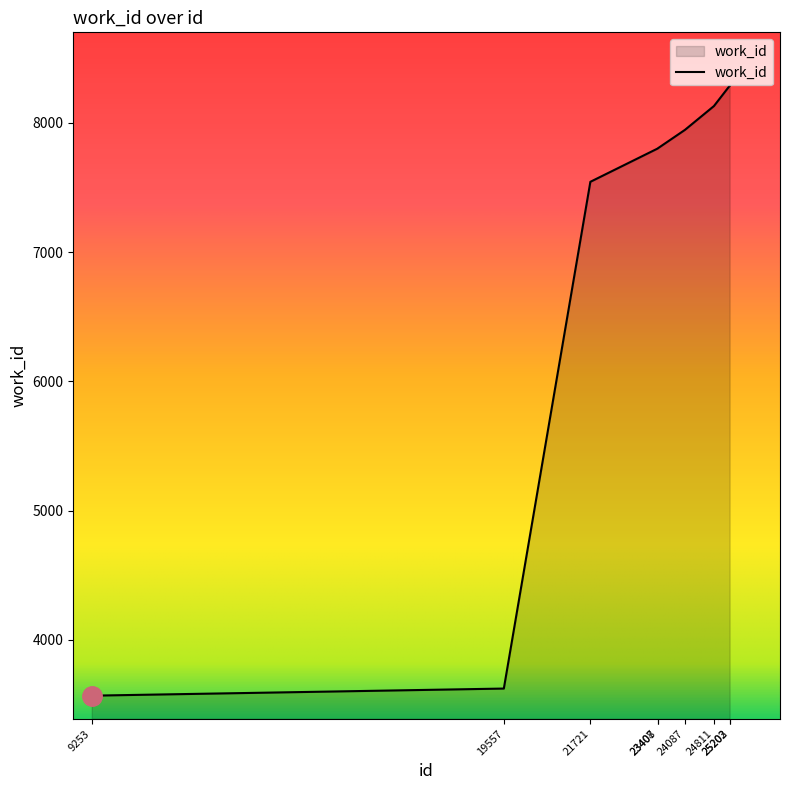

What is the maximum value shown in the chart?

8285